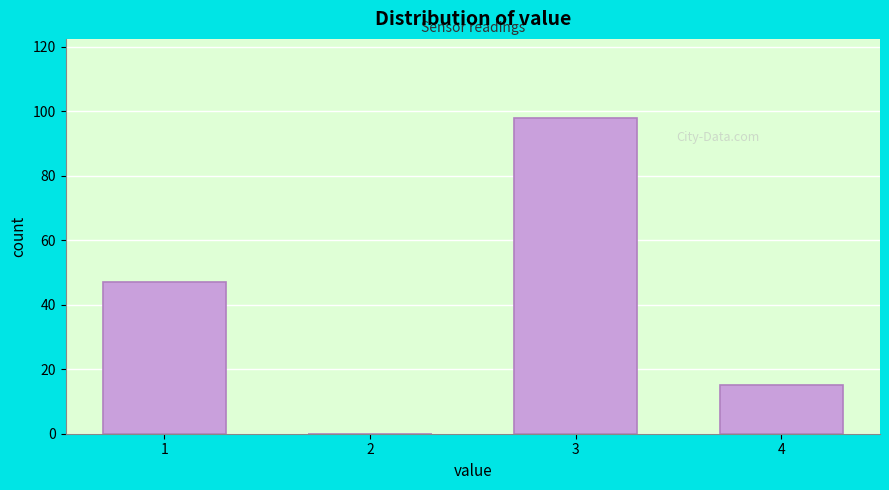

Reading left to right, list all the values displayed in this chart.

1=47	2=0	3=98	4=15